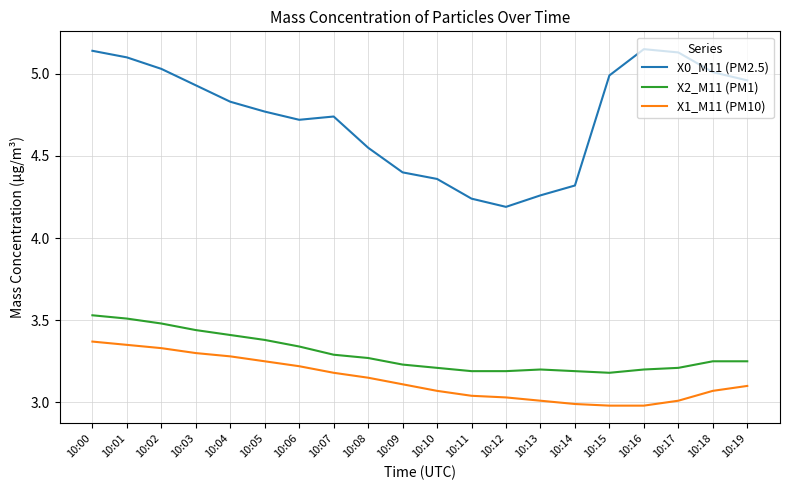

What are all the series names shown in the legend?

X0_M11 (PM2.5), X2_M11 (PM1), X1_M11 (PM10)